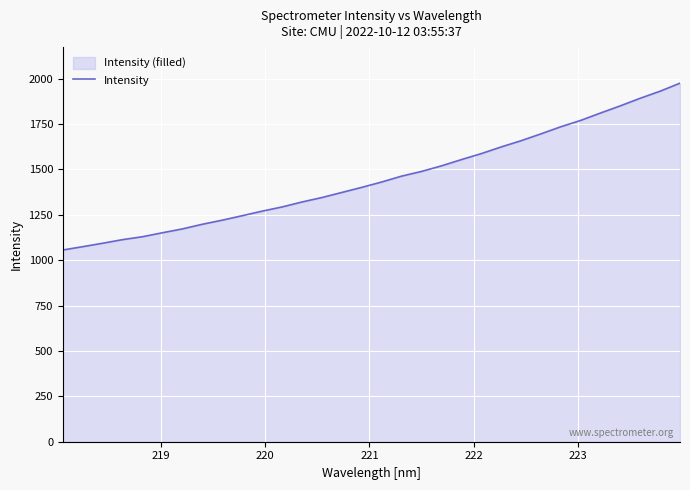

What is the difference between the maximum and minimum values?

919.2